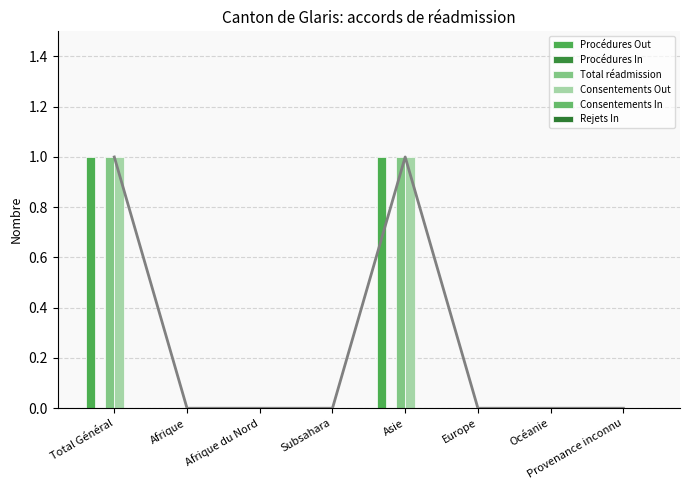

What is the label of the 5th bar from the right?

Subsahara